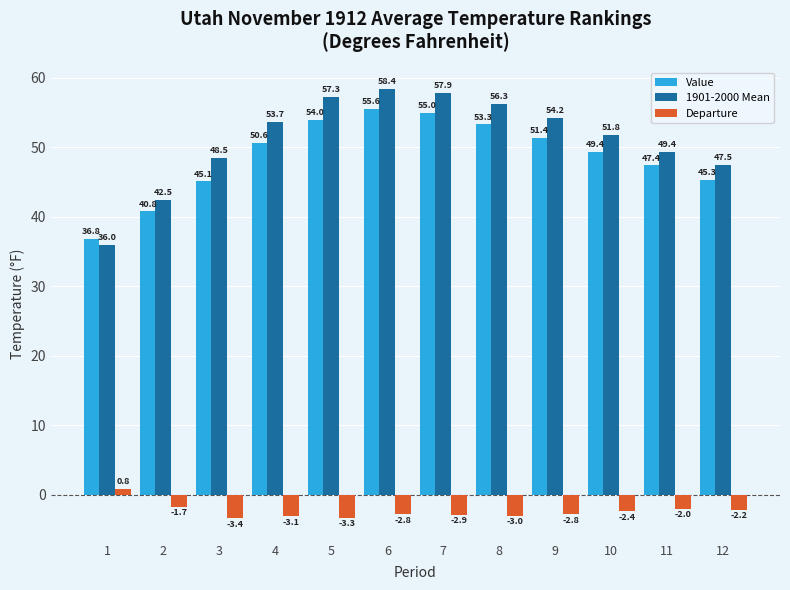

Between 4 and 10, which series saw the biggest shift?

1901-2000 Mean